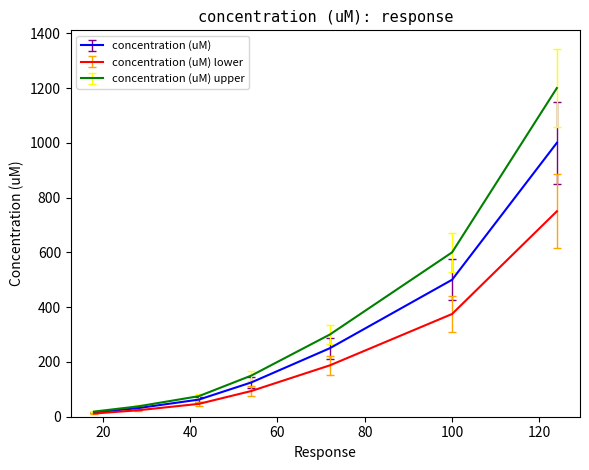

Rank the series by their maximum value, from highest to lowest.

concentration (uM) upper, concentration (uM), concentration (uM) lower